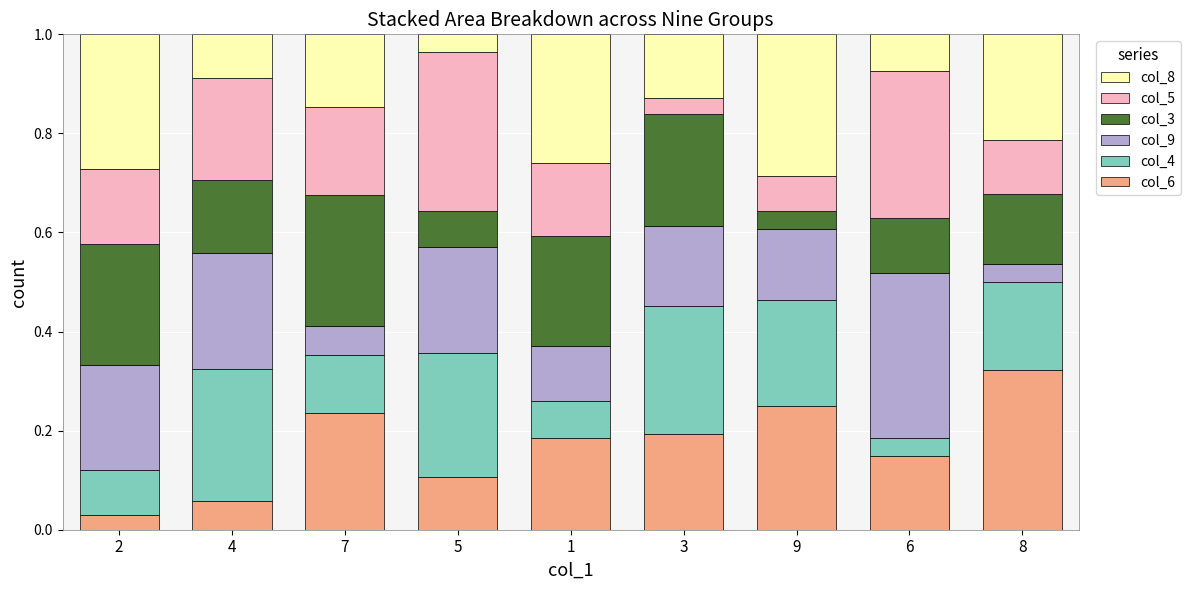

How many bars are there in total?

9